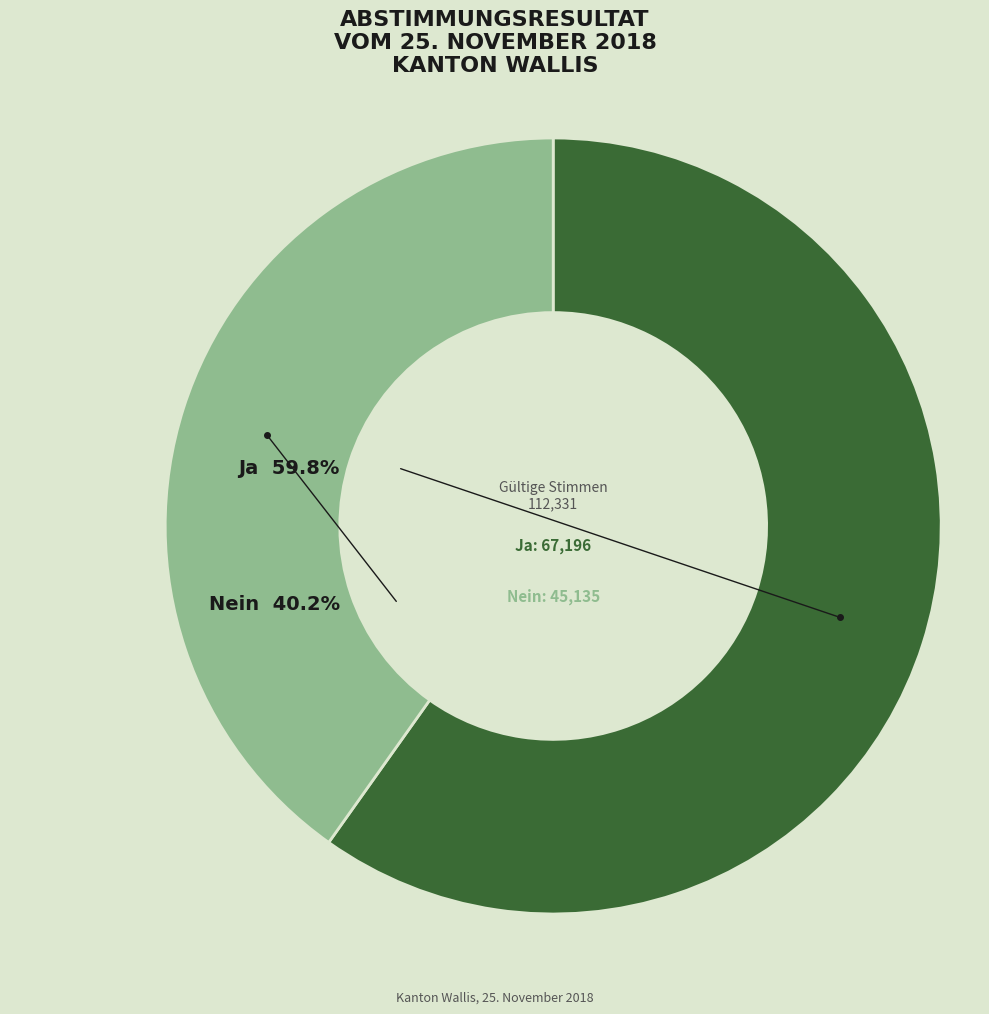

How many slices are in this pie chart?

2